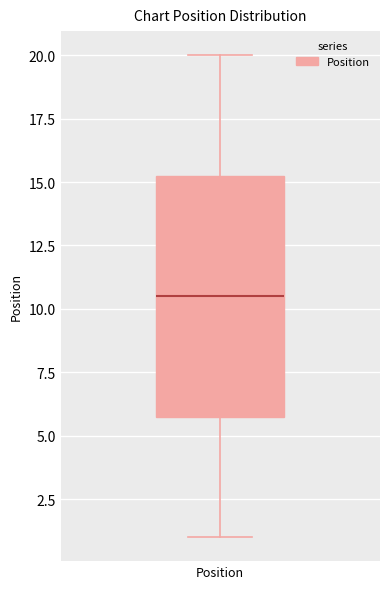

Transcribe this box plot: give where the median line is, the range the box spans, and where the two whiskers end, as read against the y-axis. The values are not printed on the chart, so give them approximately, as read against the axis.

median 10.5, box 6.0 to 15.5, whiskers 1.0 to 20.0